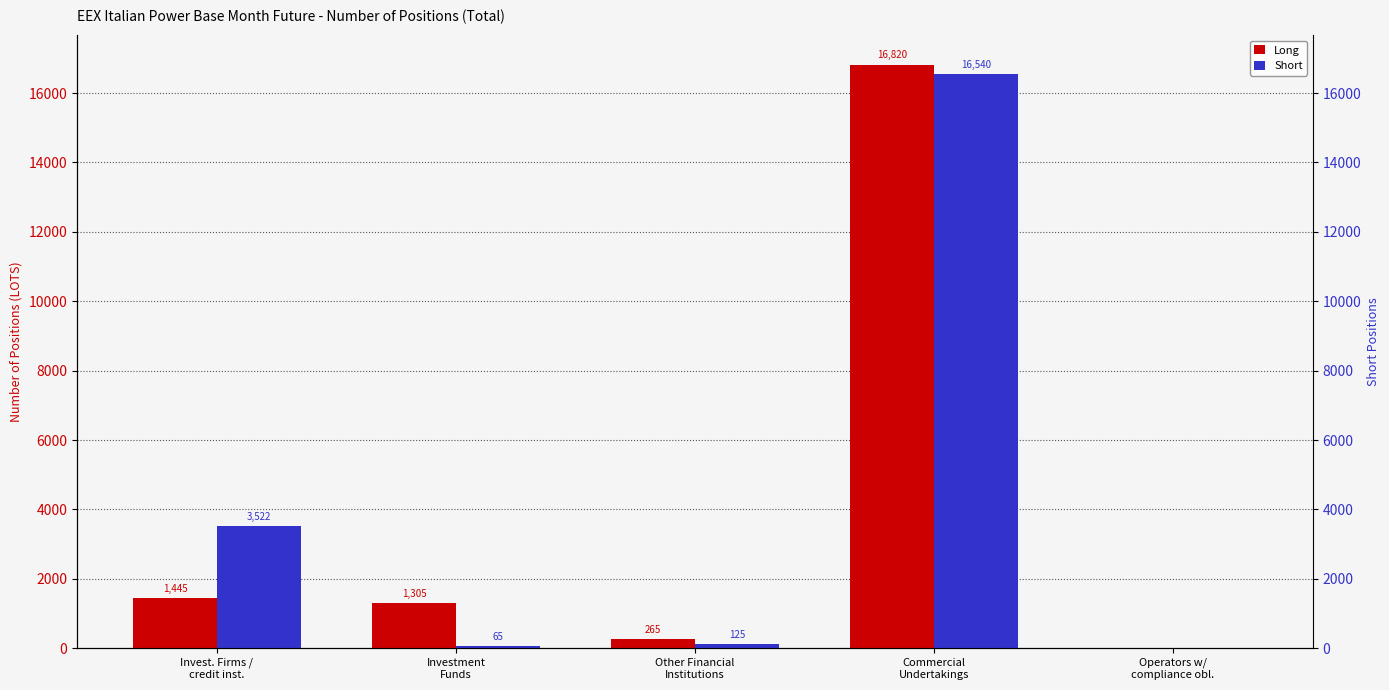

The Short series shows 4233.5 at Commercial
Undertakings. True or false?

False